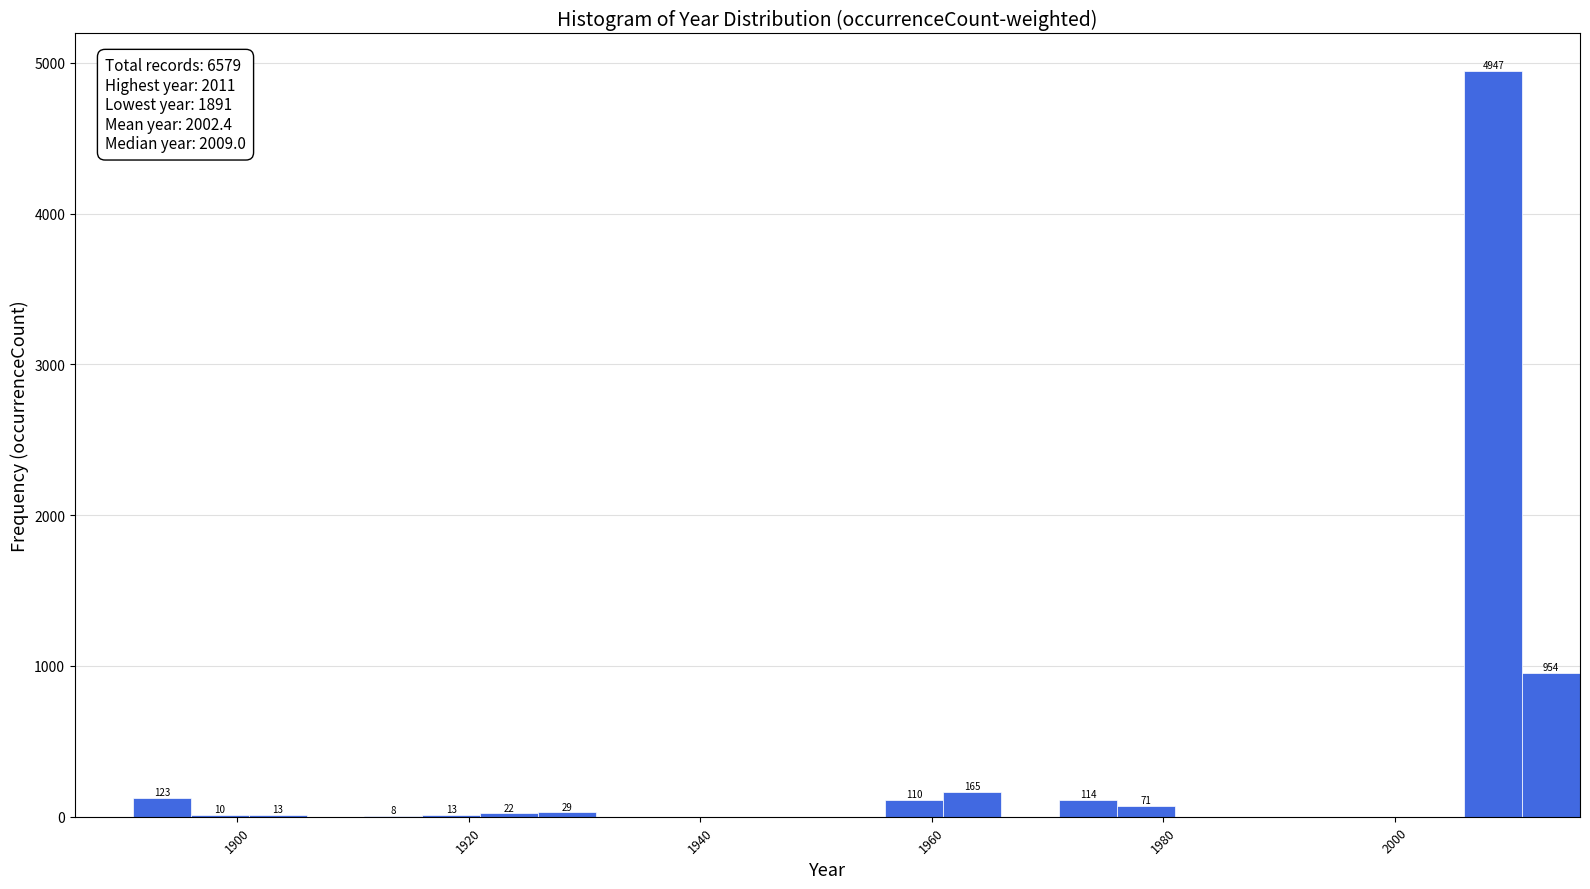

Read against the x-axis, roughly where is the centre of the tallest bar?

2008